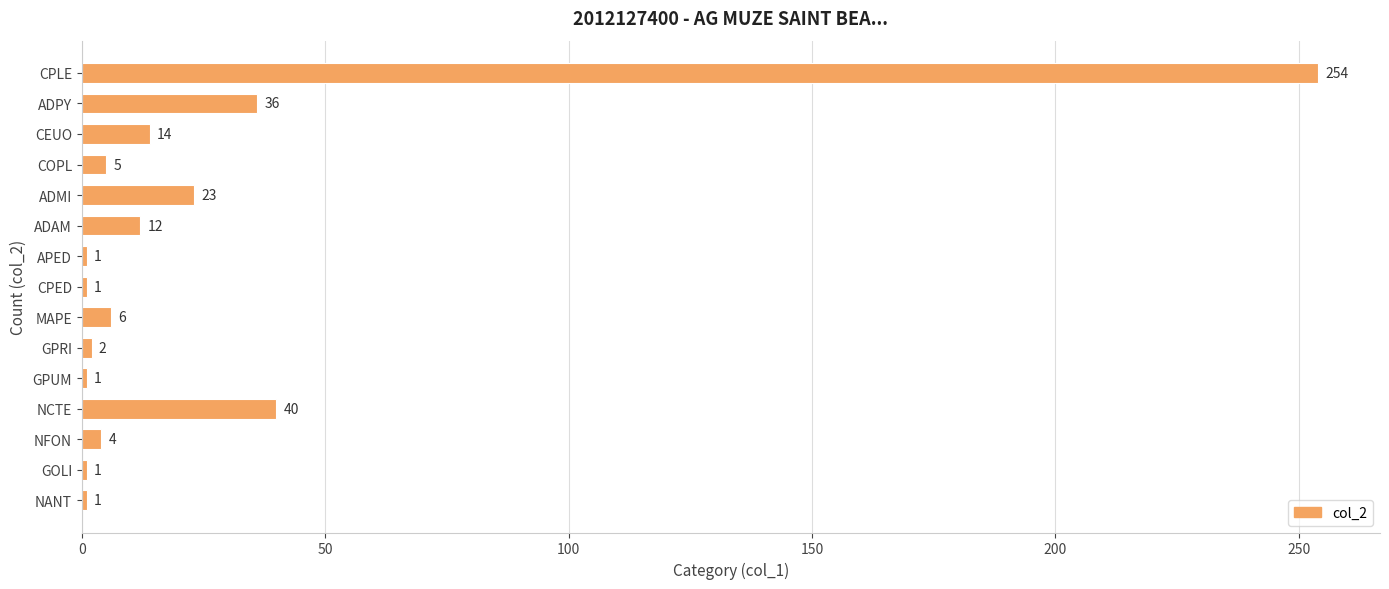

At which label is the value closest to 127?

NCTE